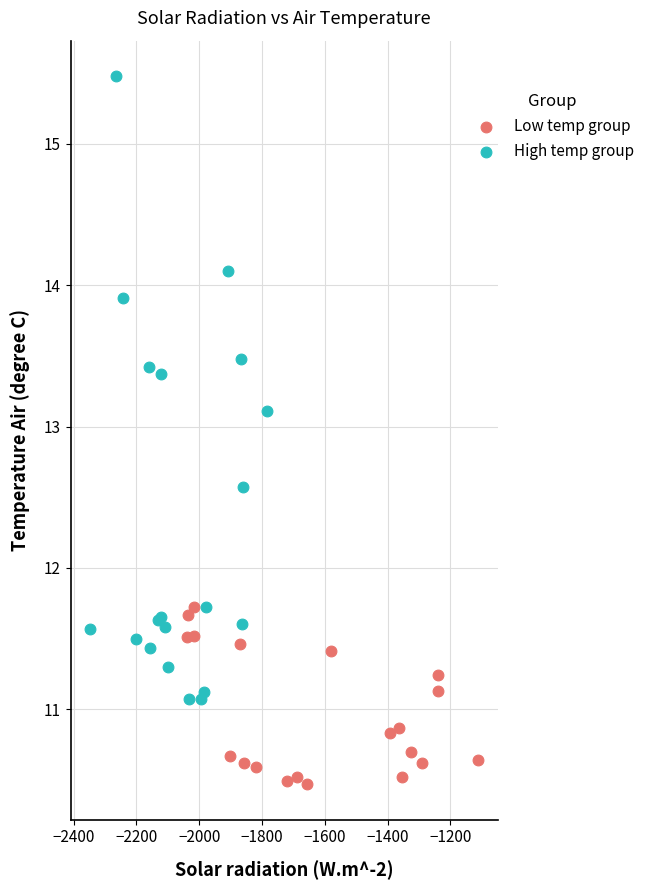

Which series contains the highest Y value?

High temp group